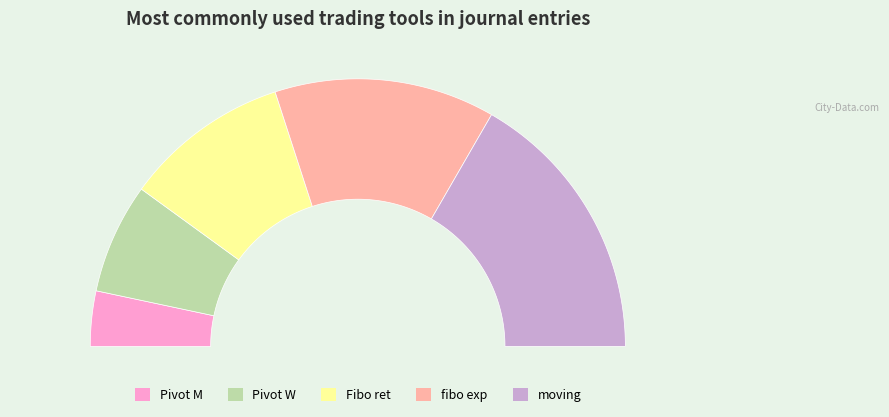

To the nearest percent, what is the difference between the fibo exp and Pivot W slice percentages?

13%